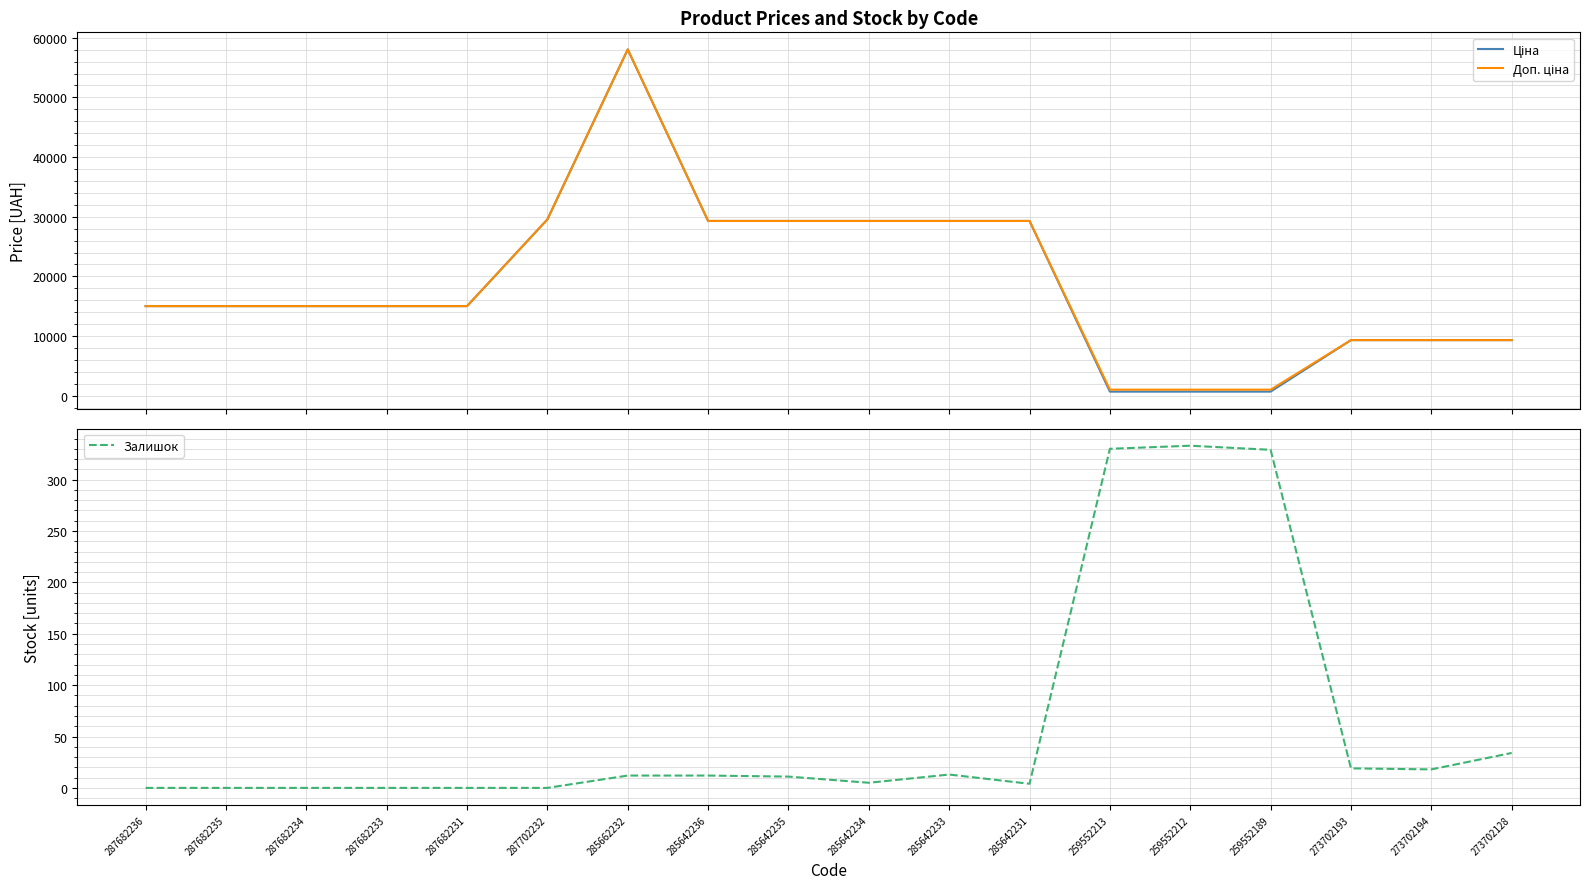

True or false: Залишок has a value of 2.1 at 285642234.

False